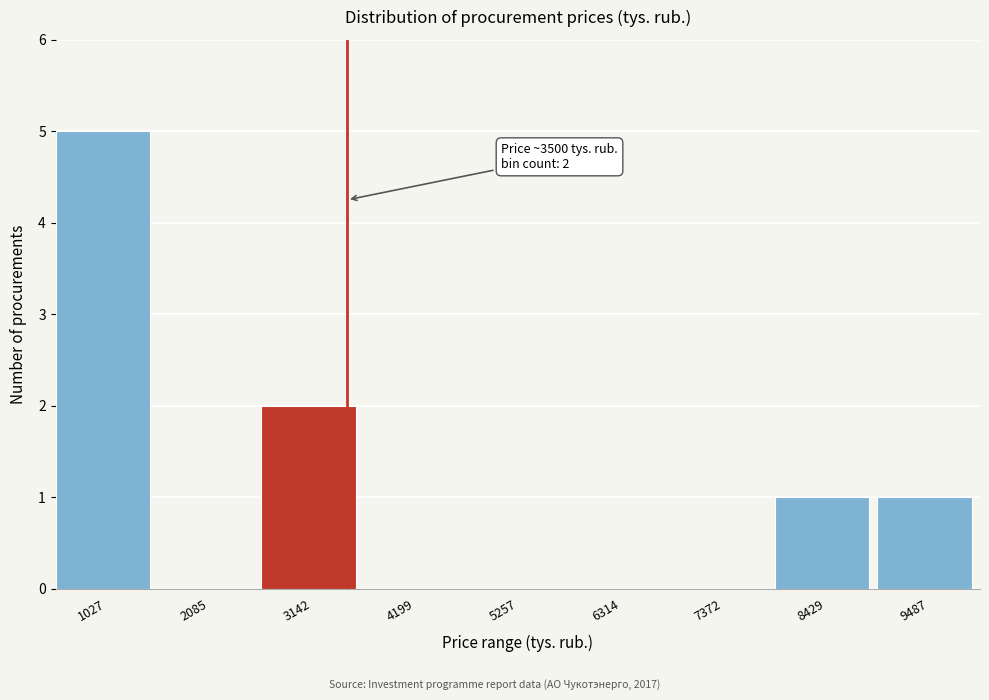

Which range on the x-axis has the tallest bar?

400 to 1600